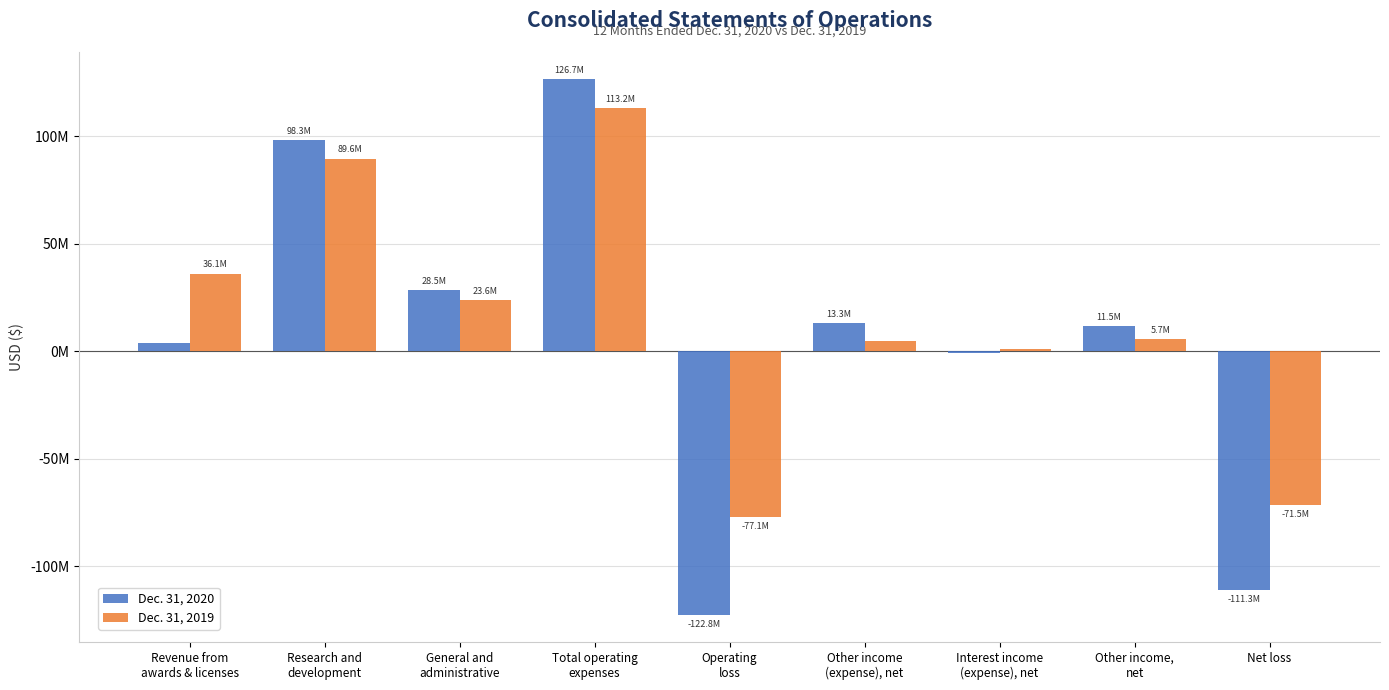

At which category is the sum across all series the highest?

Total operating
expenses